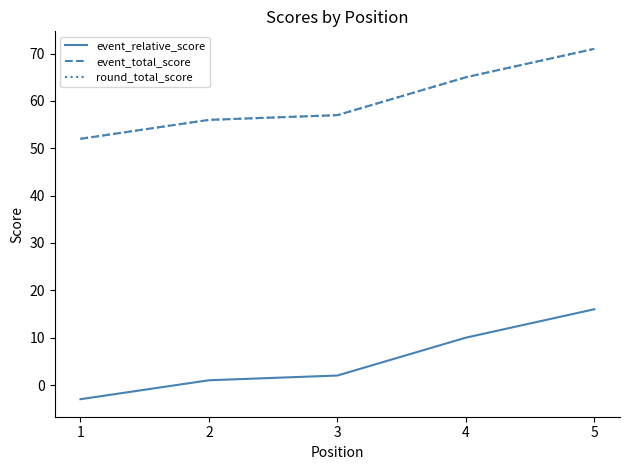

True or false: event_total_score and event_relative_score cross at least once.

False